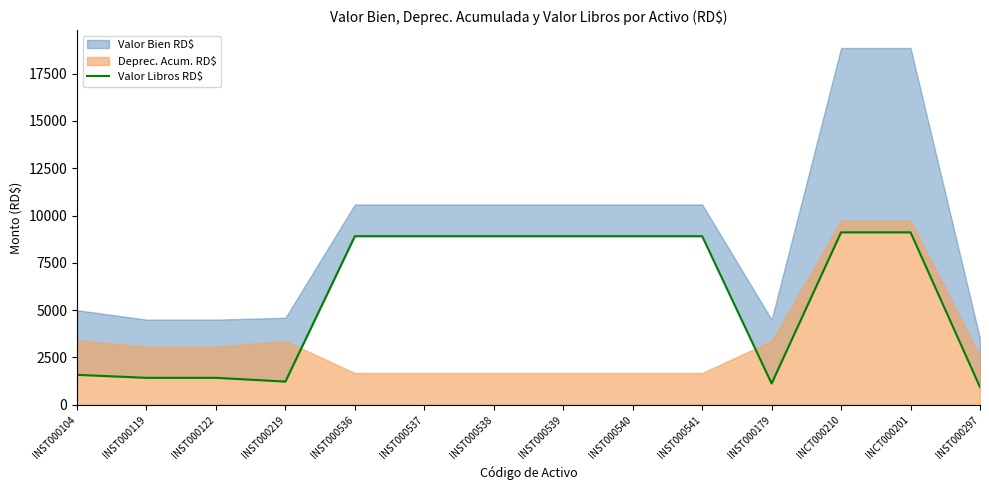

Reading left to right, transcribe all the data shown in this chart.

INST000104=1584.0	INST000119=1425.7	INST000122=1425.7	INST000219=1227.4	INST000536=8908.9	INST000537=8908.9	INST000538=8908.9	INST000539=8908.9	INST000540=8908.9	INST000541=8908.9	INST000179=1125.8	INCT000210=9111.4	INCT000201=9111.4	INST000297=934.1